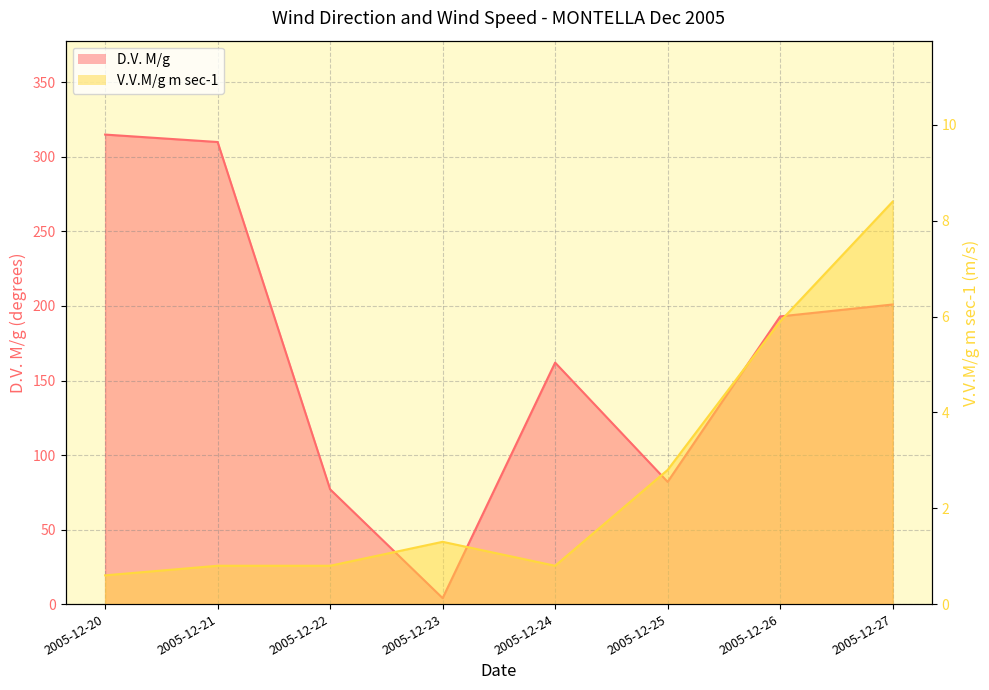

Reading left to right, transcribe all the data shown in this chart.

D.V. M/g: 2005-12-20=315.0	2005-12-21=310.0	2005-12-22=77.0	2005-12-23=4.0	2005-12-24=162.0	2005-12-25=82.0	2005-12-26=193.0	2005-12-27=201.0
V.V.M/g m sec-1: 2005-12-20=0.6	2005-12-21=0.8	2005-12-22=0.8	2005-12-23=1.3	2005-12-24=0.8	2005-12-25=2.8	2005-12-26=5.9	2005-12-27=8.4